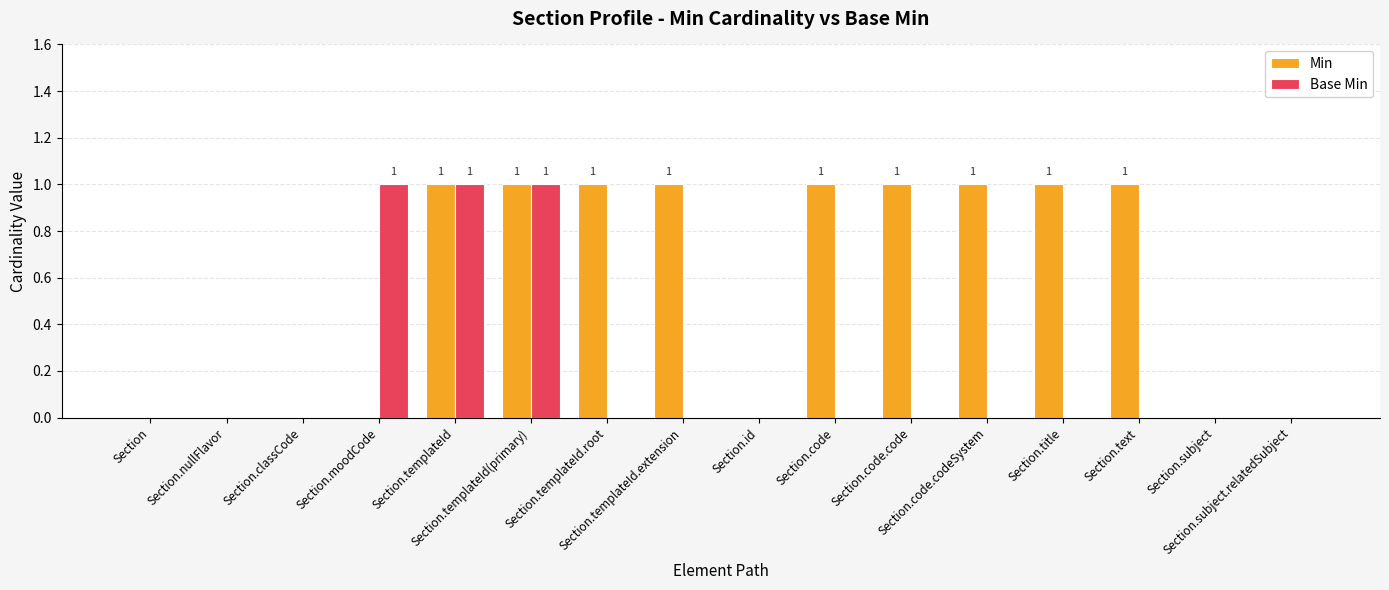

Which series has the largest total across all categories?

Min